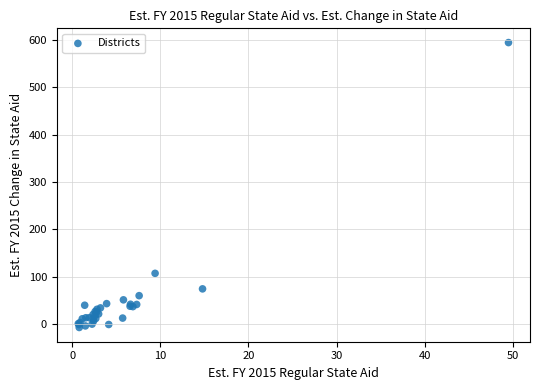

What Y value in the scatter plot is closest to 293?

107.5